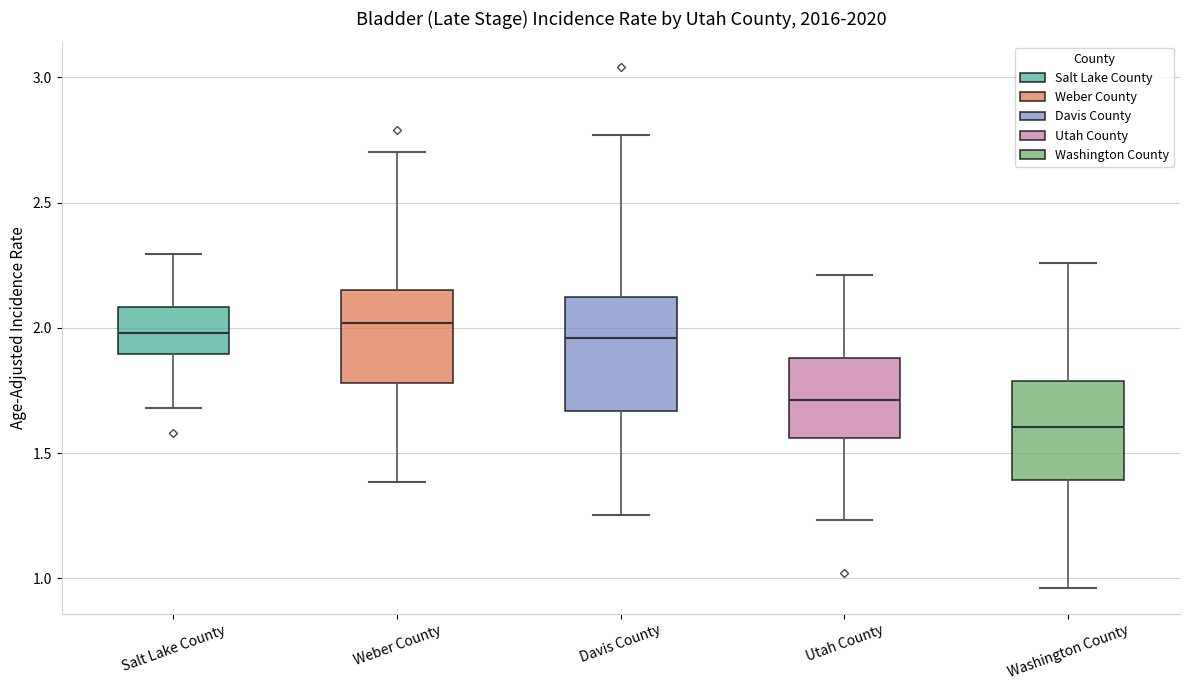

Where does the upper whisker of the box for Davis County end on the y-axis? The values are not printed on the chart, so give them approximately, as read against the axis.

2.75